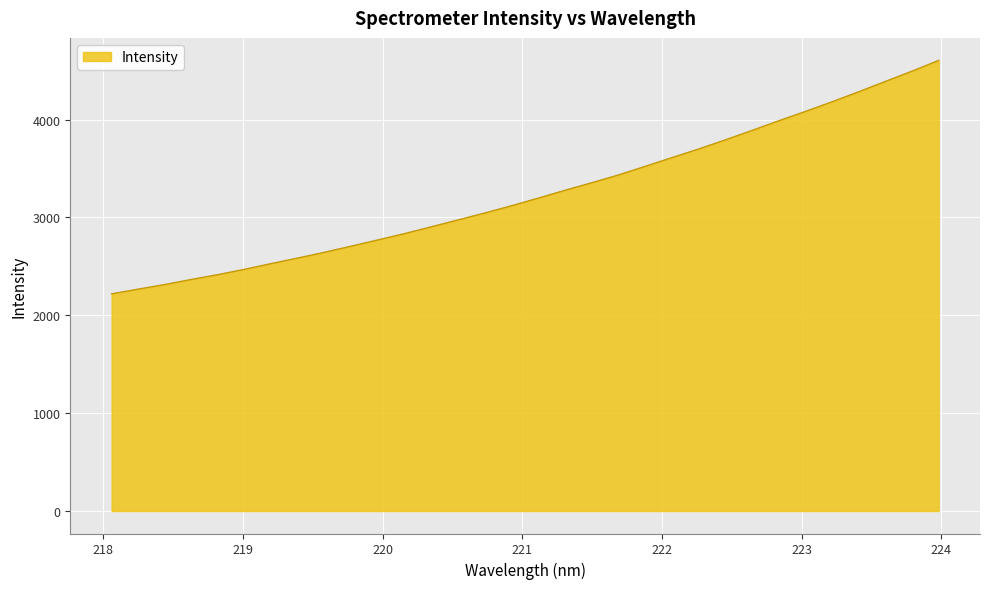

How many distinct data groups are displayed?

1